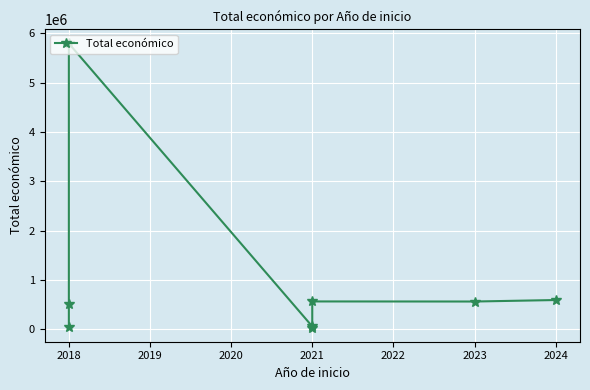

What is the sum of the values at 2021 and 2018?

579279